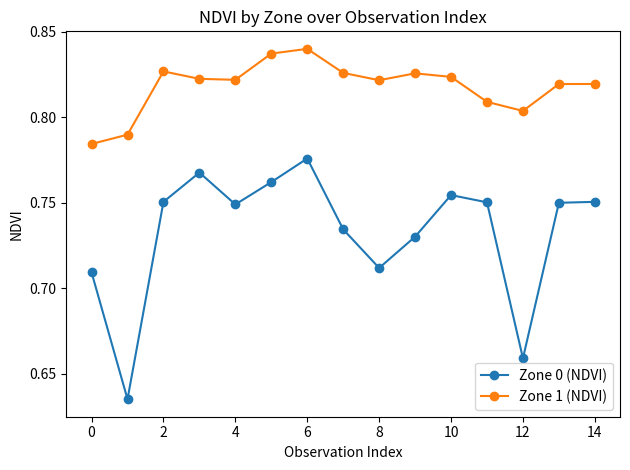

Which series has the largest total across all categories?

Zone 1 (NDVI)